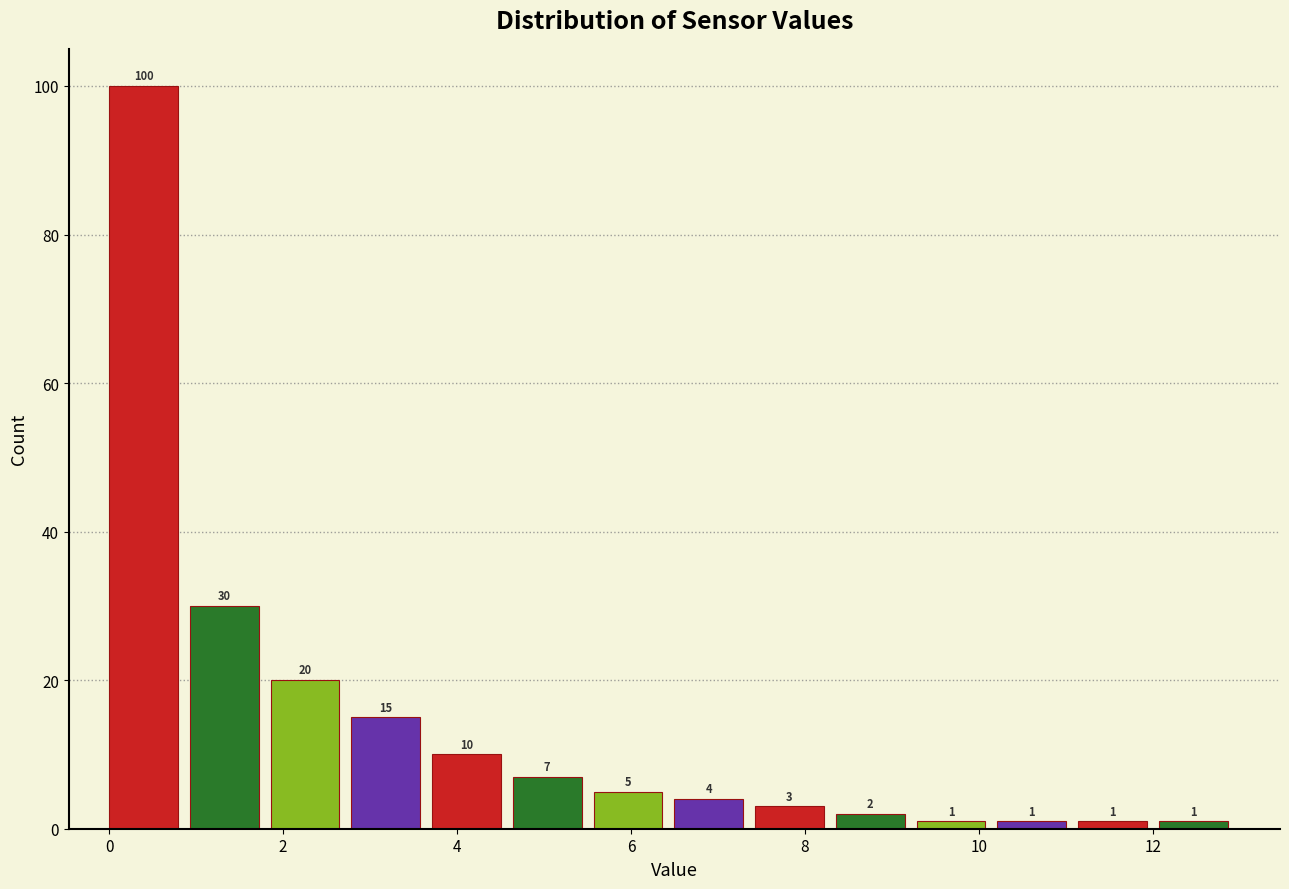

What is the height of the bar covering 0.0 to 1.0 on the x-axis? The bar edges are not printed on the chart, so give them approximately, as read against the axis.

100